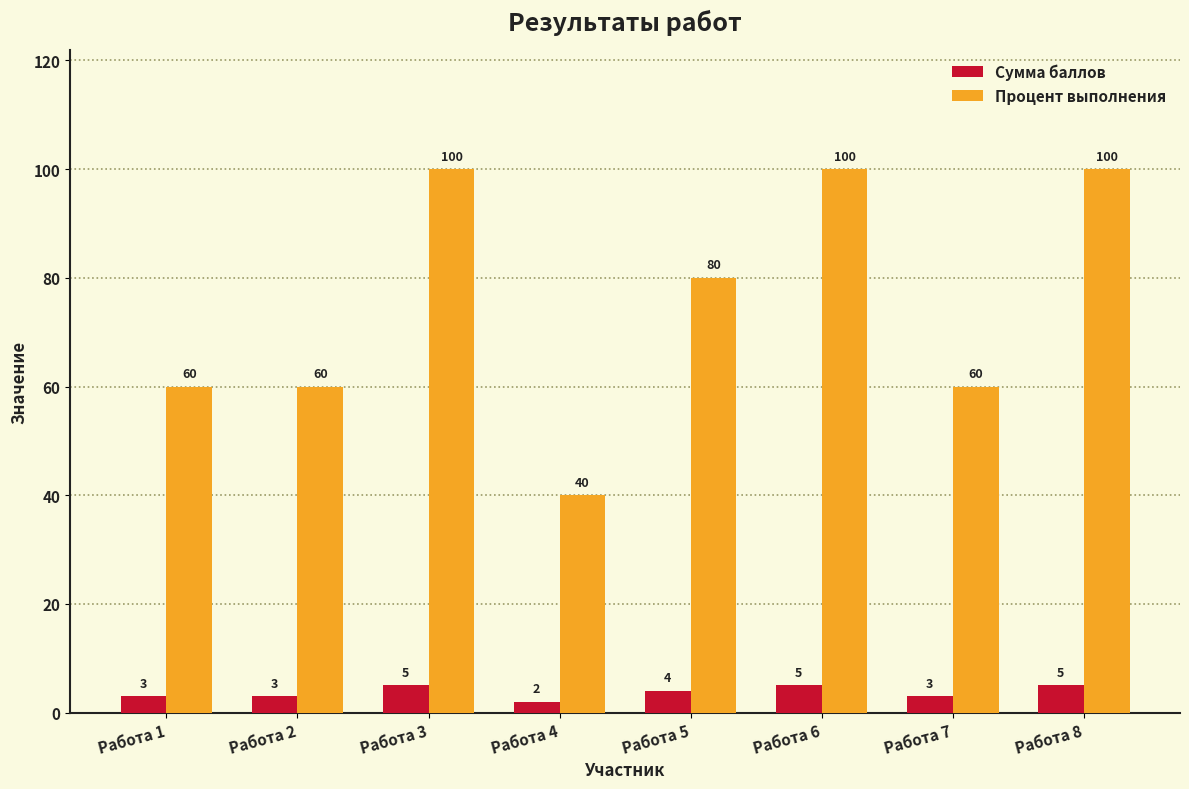

What is the sum of all Сумма баллов values?

30